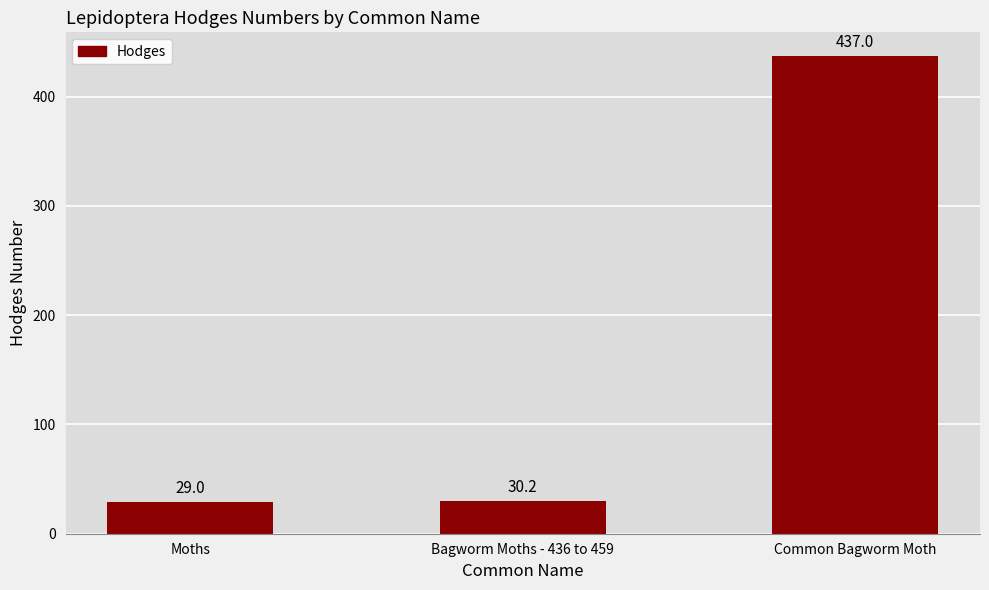

Reading left to right, what are all the values shown in this chart?

29.0	30.2	437.0